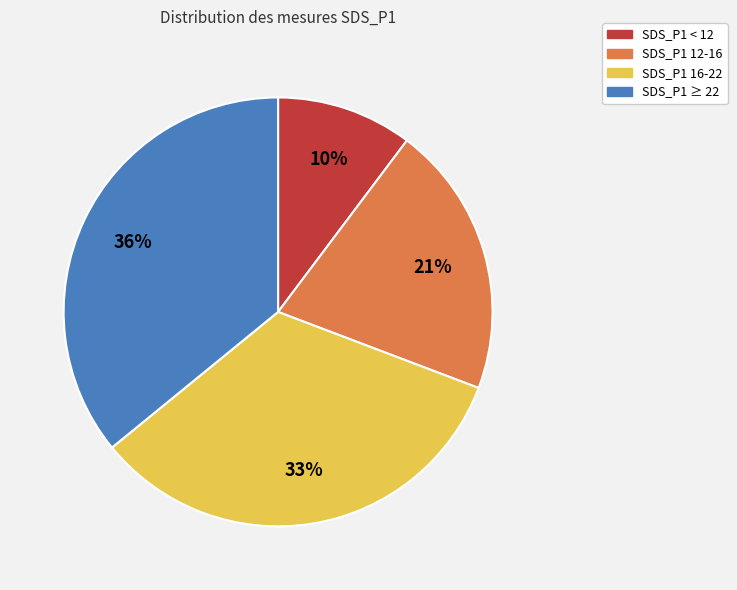

To the nearest percent, what is the average slice percentage?

25%